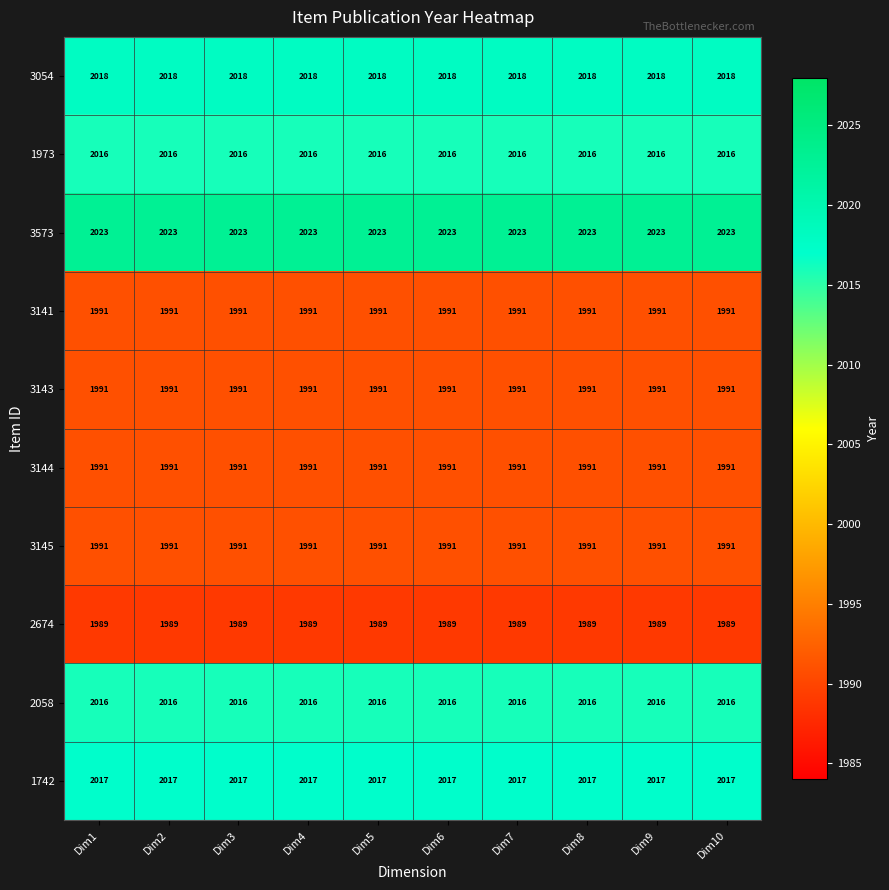

At how many categories does at least one series exceed 2018?

10